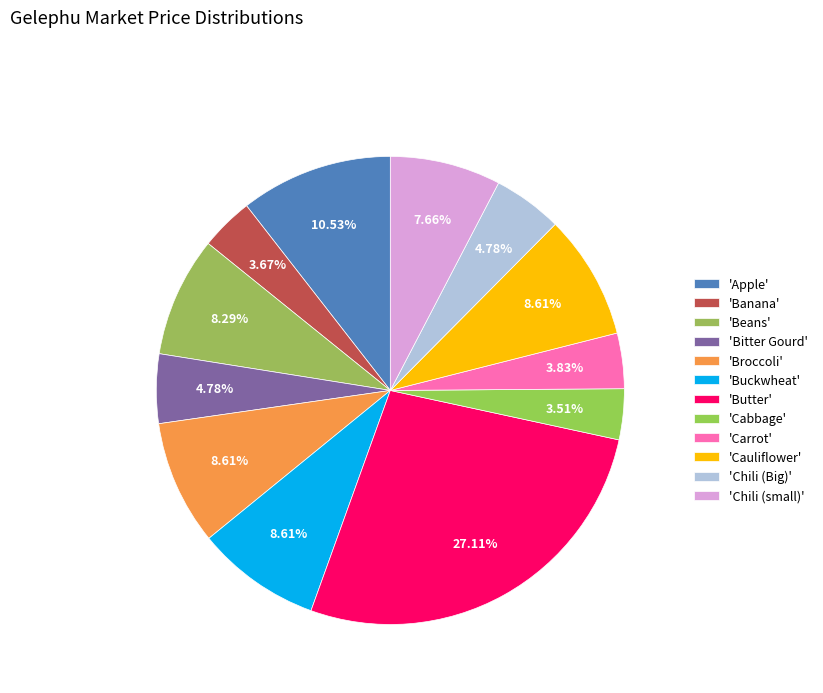

Which category has the biggest portion of the pie?

Butter